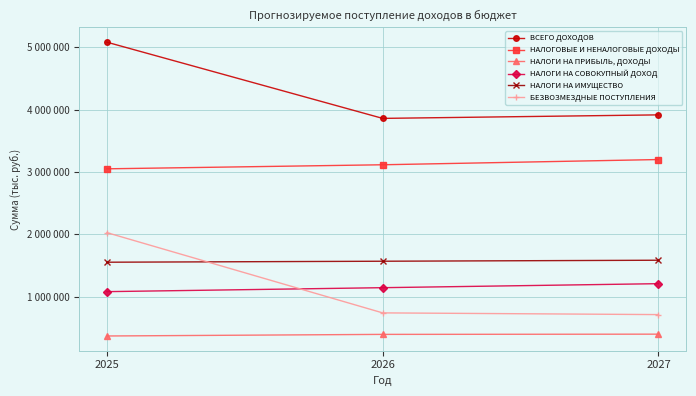

What are all the series names shown in the legend?

ВСЕГО ДОХОДОВ, НАЛОГОВЫЕ И НЕНАЛОГОВЫЕ ДОХОДЫ, НАЛОГИ НА ПРИБЫЛЬ, ДОХОДЫ, НАЛОГИ НА СОВОКУПНЫЙ ДОХОД, НАЛОГИ НА ИМУЩЕСТВО, БЕЗВОЗМЕЗДНЫЕ ПОСТУПЛЕНИЯ